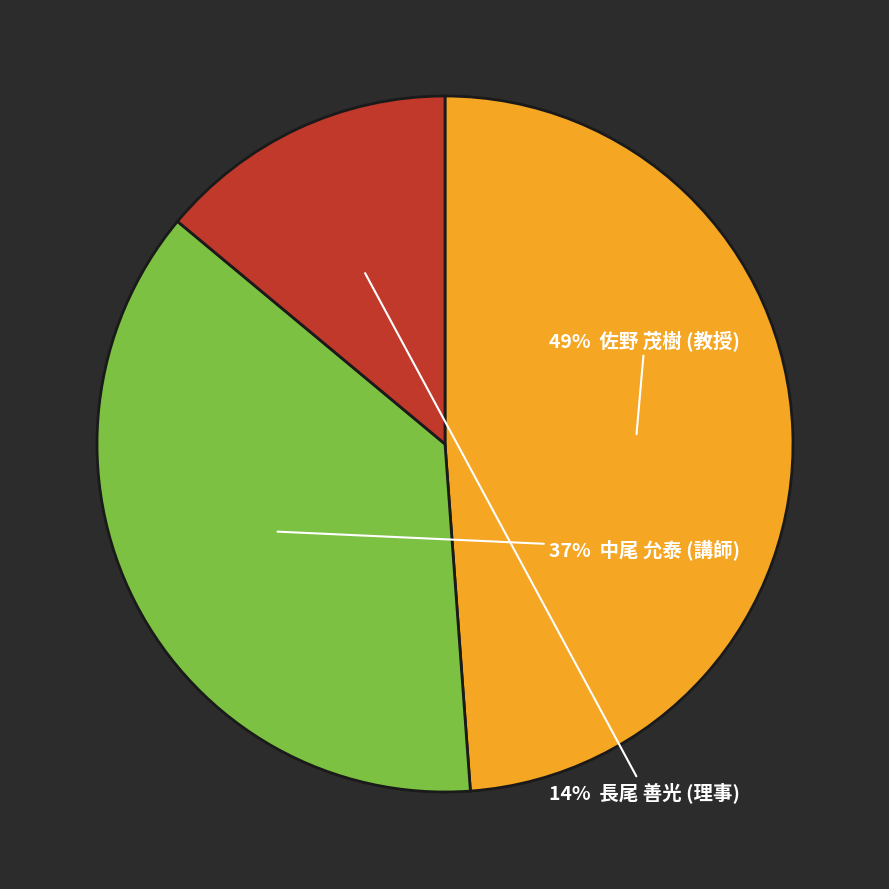

To the nearest percent, what is the average slice percentage?

33%